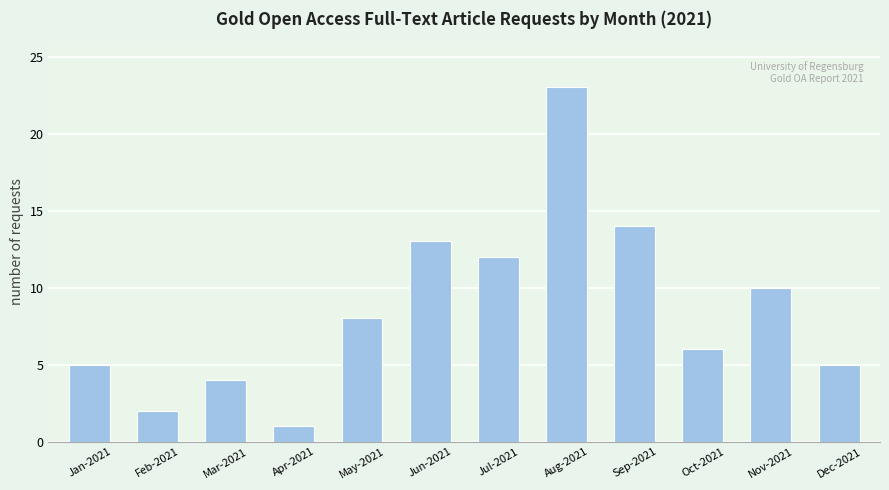

What is the greatest value displayed?

23